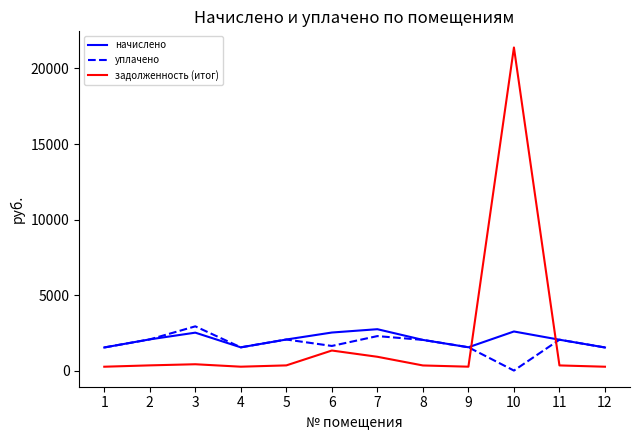

At which label does уплачено first exceed 2030?

2